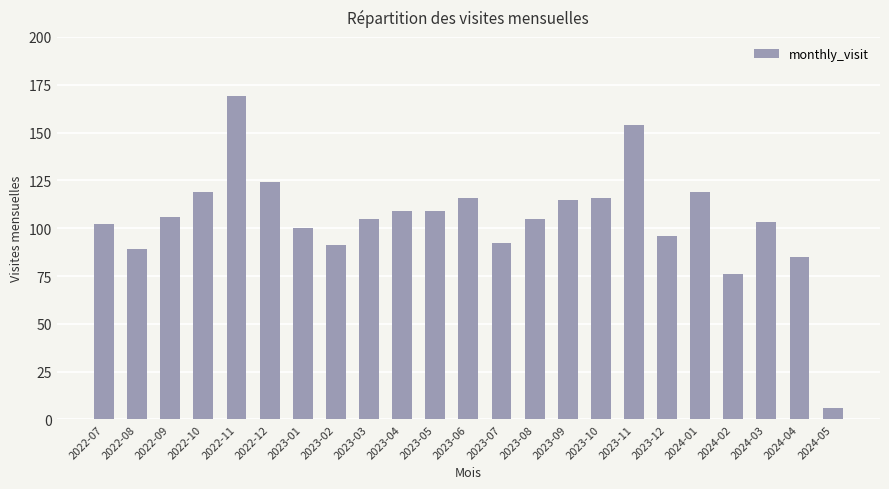

How many bars are there in total?

23